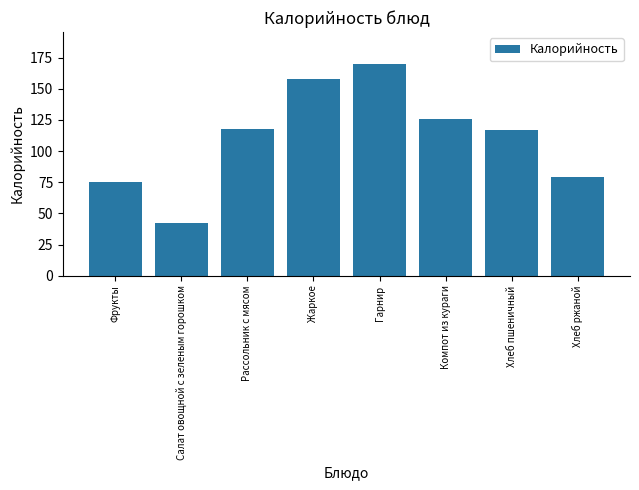

What is the change in value from Жаркое to Хлеб ржаной?

-78.9